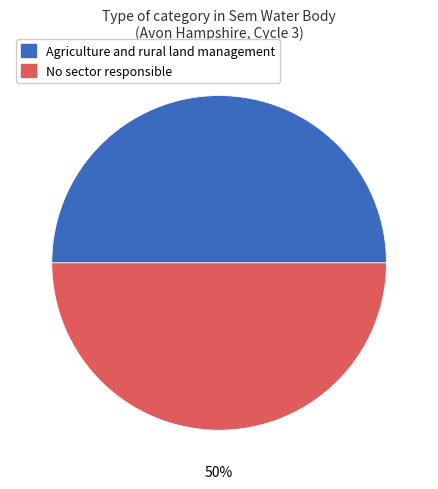

True or false: No sector responsible accounts for 50% of the total.

True